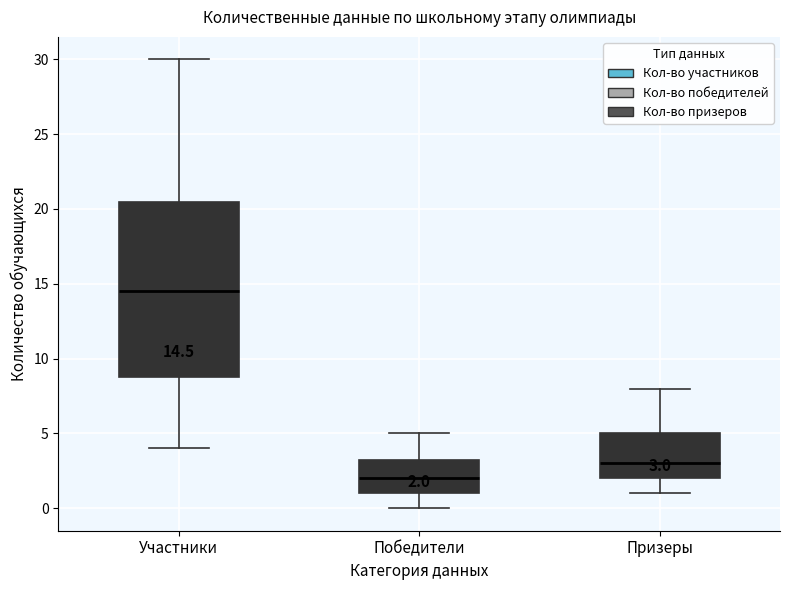

Which box has the lowest median line?

Победители